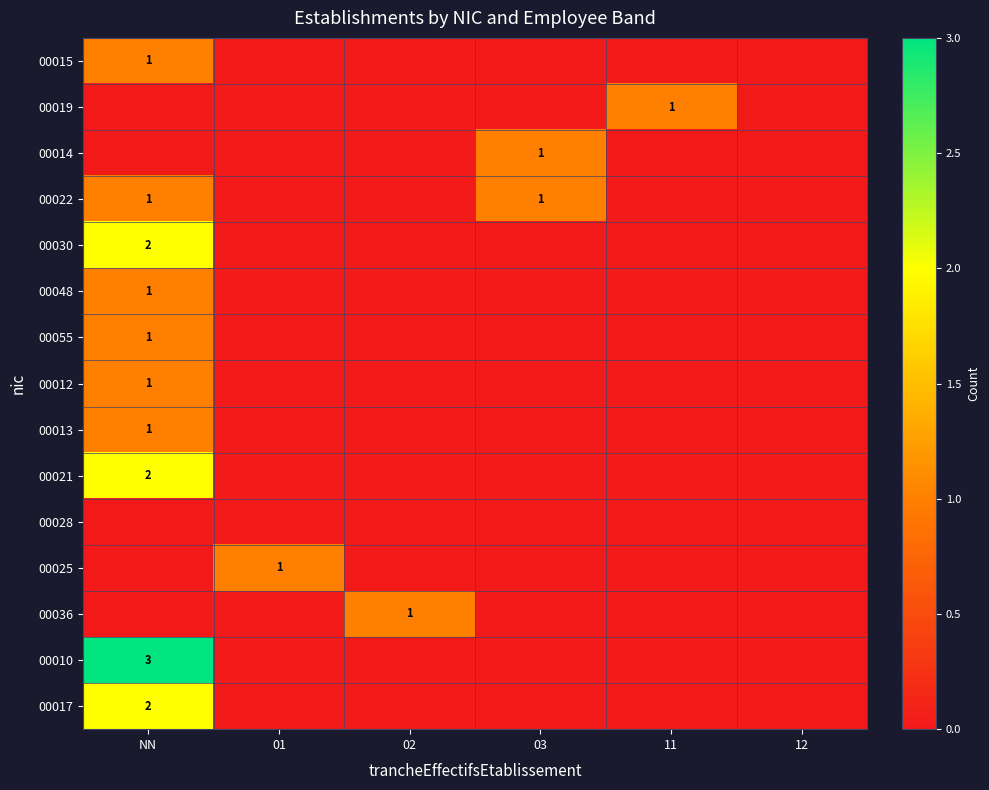

True or false: 00013 has a value of 1 at NN.

True